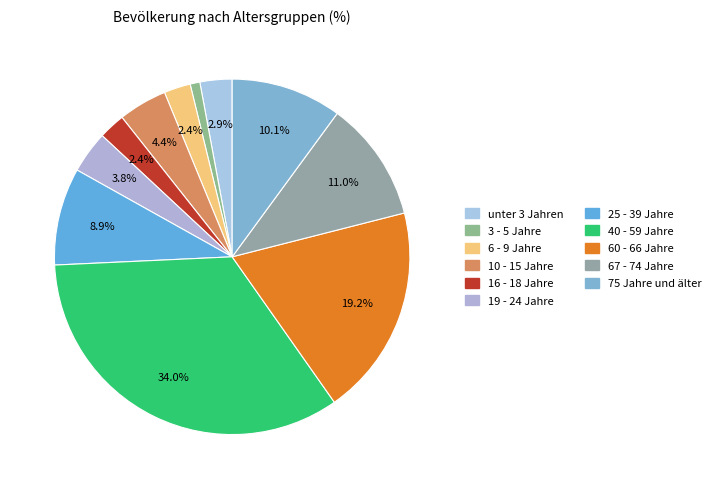

Combined, what portion of the pie is 3 - 5 Jahre and 10 - 15 Jahre?

5.3%